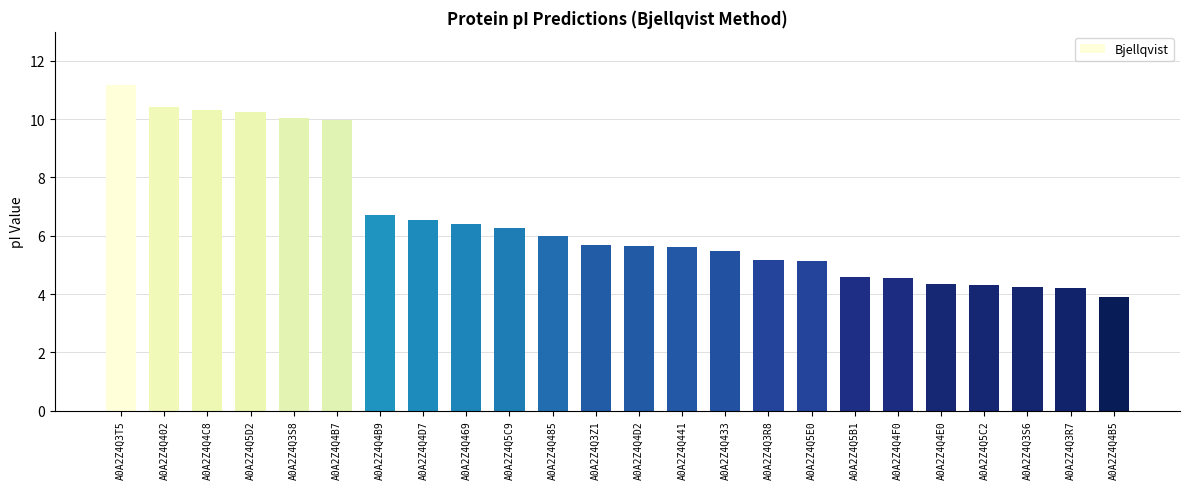

What is the label of the 10th bar from the right?

A0A2Z4Q433